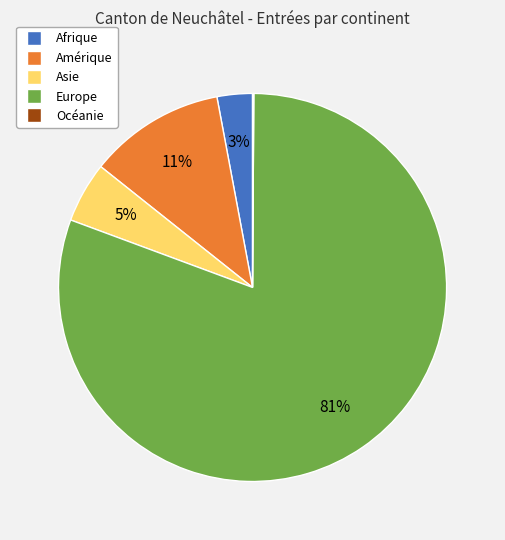

What is the majority slice?

Europe